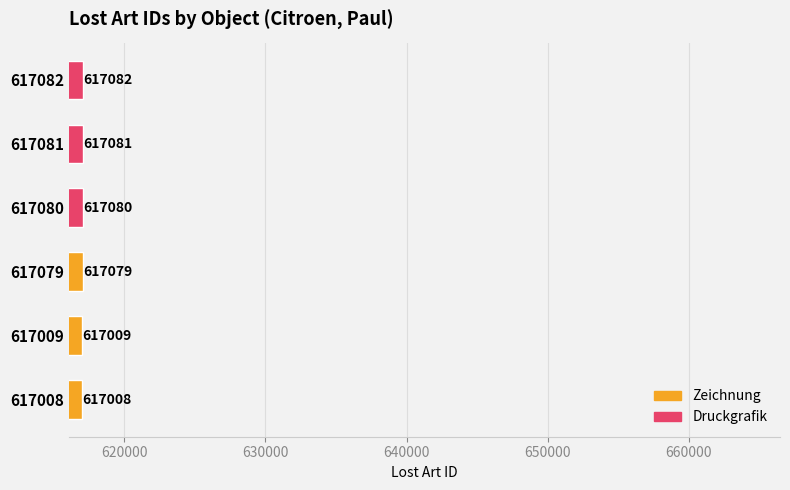

What is the difference between the second highest and minimum values in the Druckgrafik series?

1